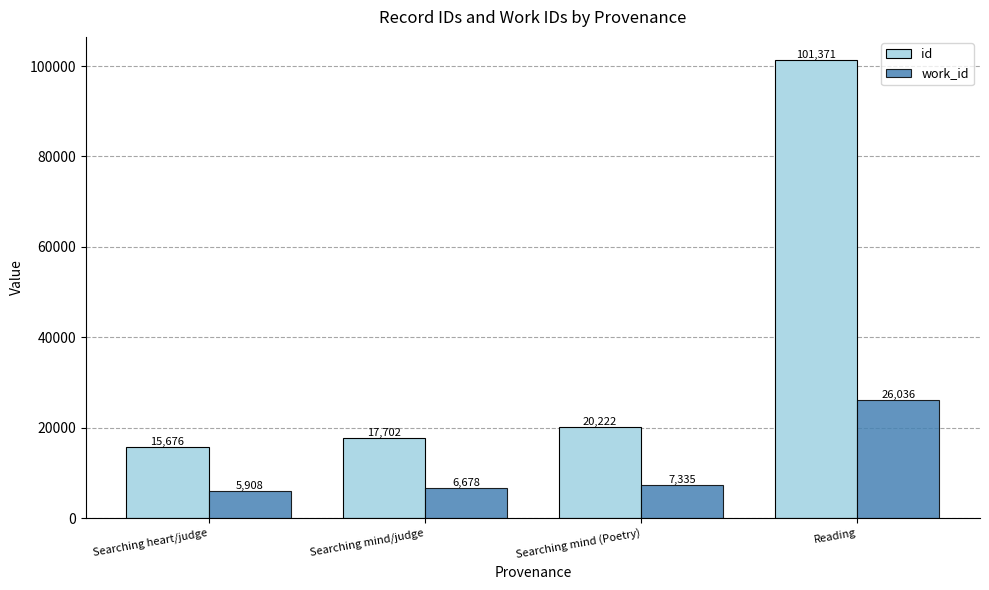

At which label is work_id closest to 15972?

Searching mind (Poetry)